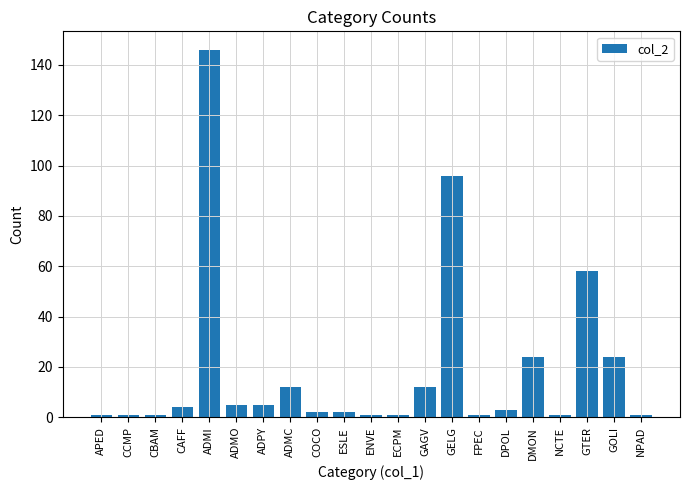

The chart shows a value of 5 at ADMO. True or false?

True